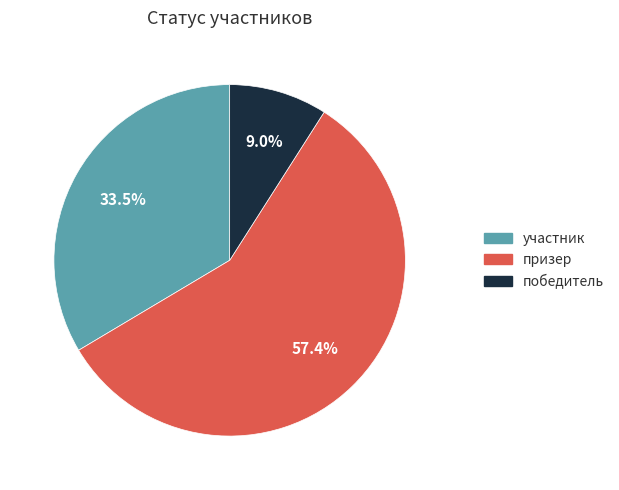

Does any single category account for the majority?

Yes